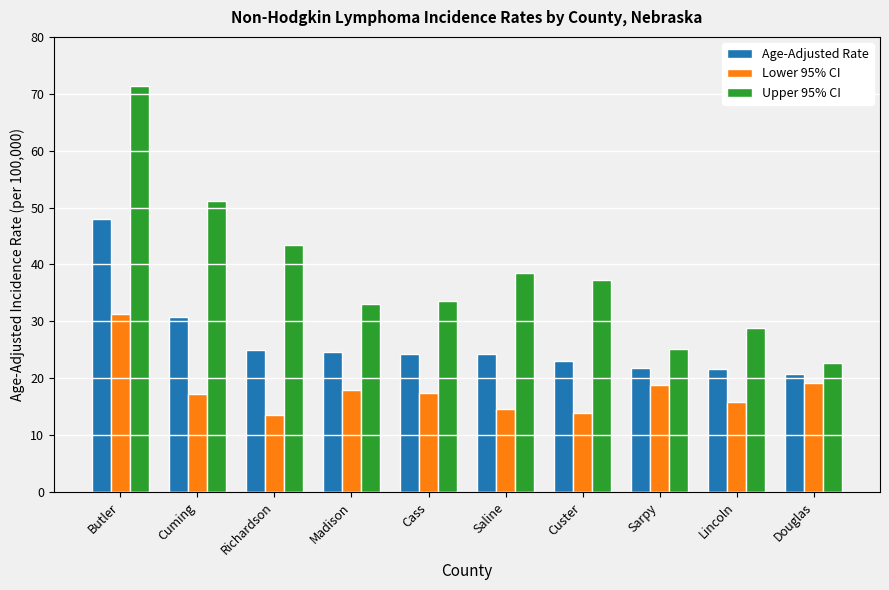

How many groups of bars are there?

10